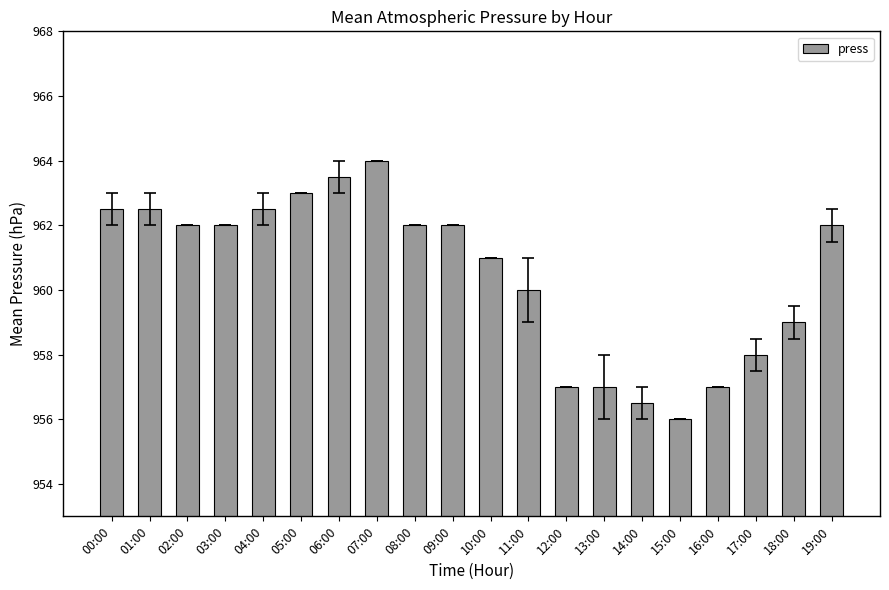

What is the label of the 13th bar from the right?

07:00